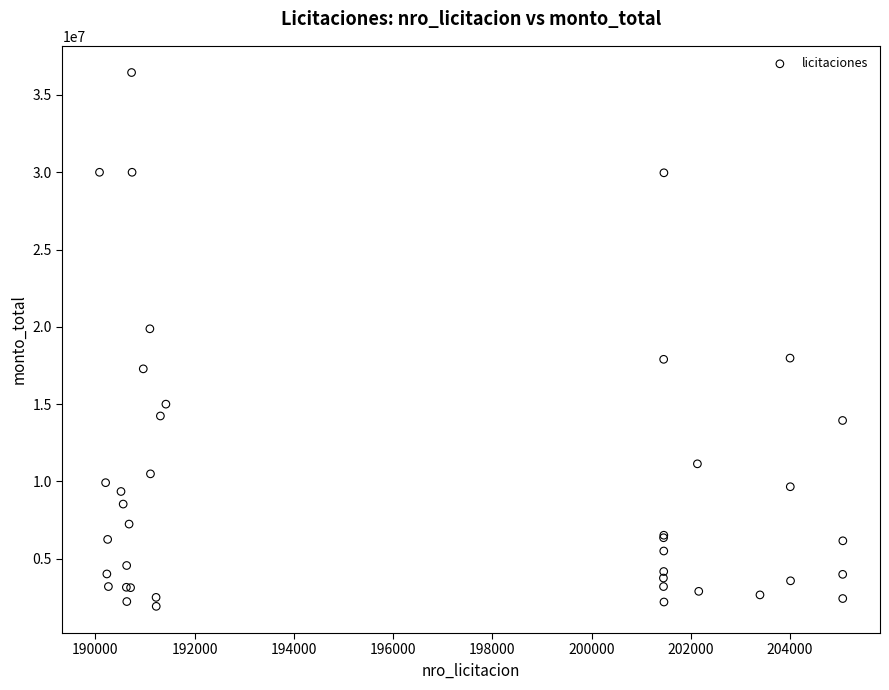

What Y value in the scatter plot is closest to 19186700?

19875000